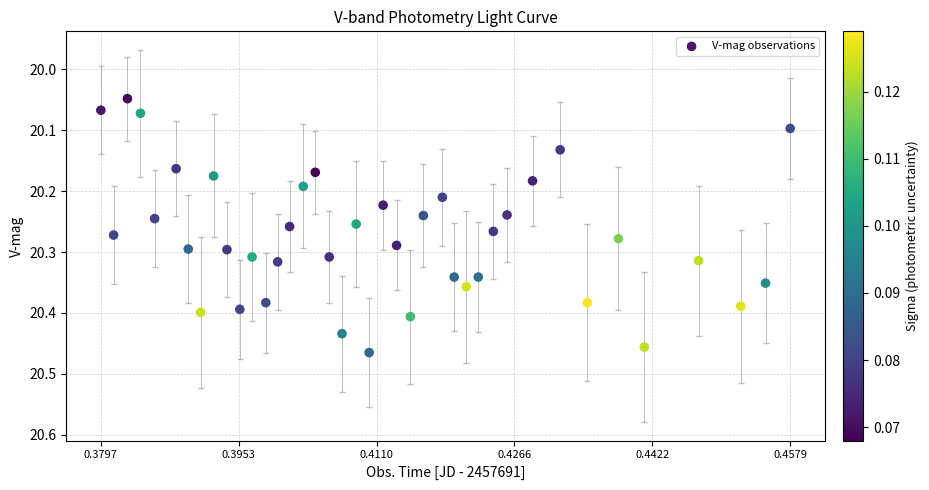

What is the range of Y values (max minus min)?

0.4